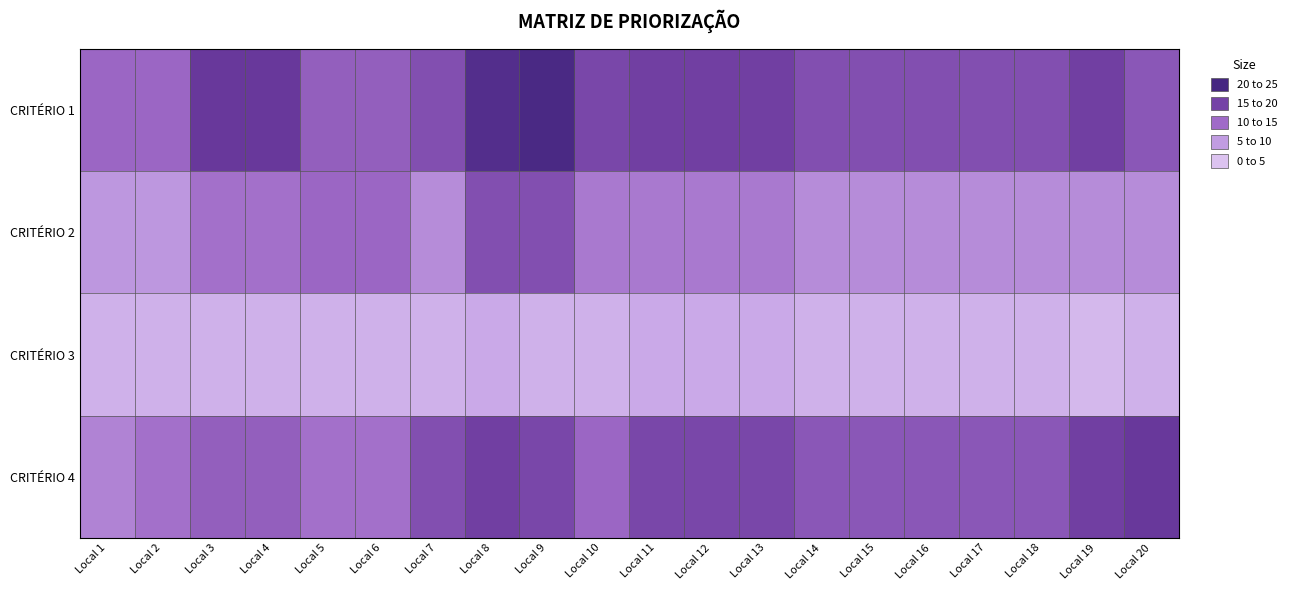

What is the maximum value shown in the chart?

22